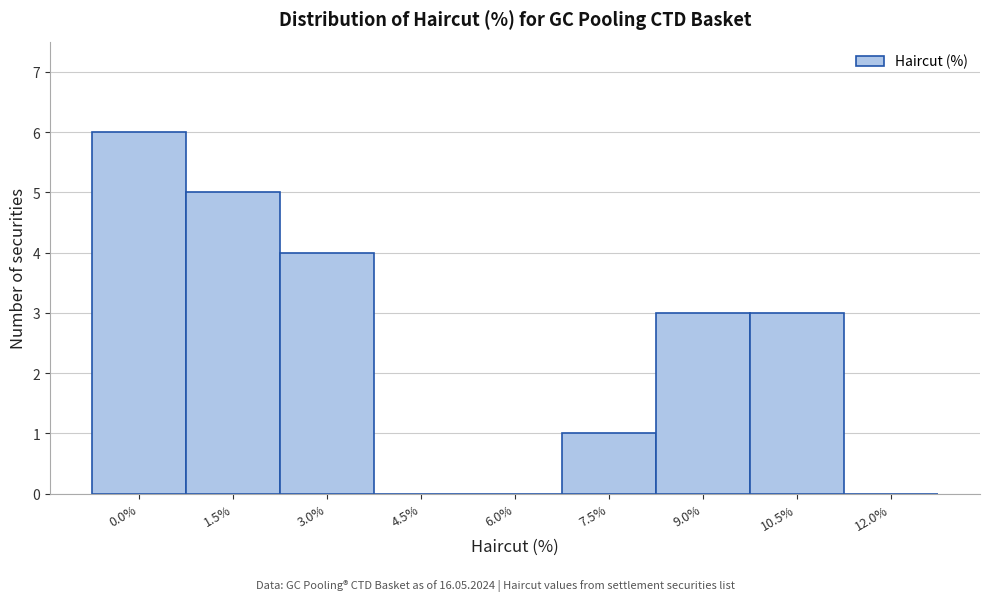

Reading left to right, transcribe all the data shown in this chart.

0.0%=6	1.5%=5	3.0%=4	4.5%=0	6.0%=0	7.5%=1	9.0%=3	10.5%=3	12.0%=0